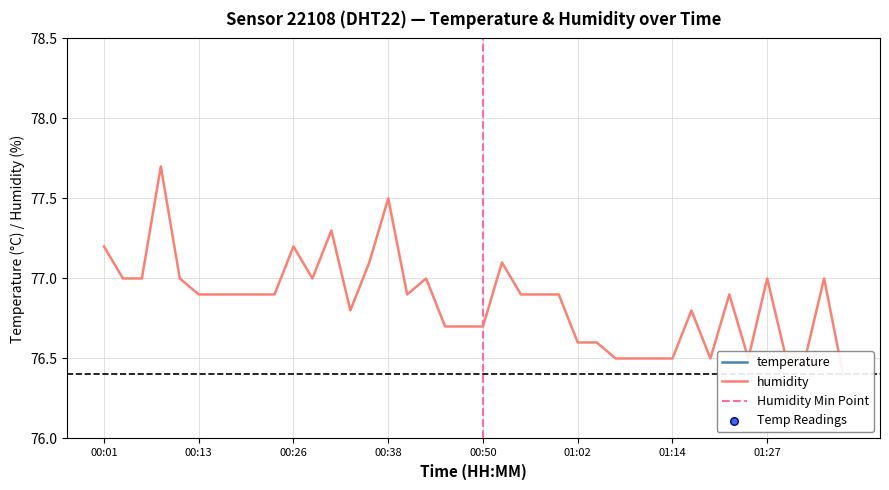

What are all the series names shown in the legend?

temperature, humidity